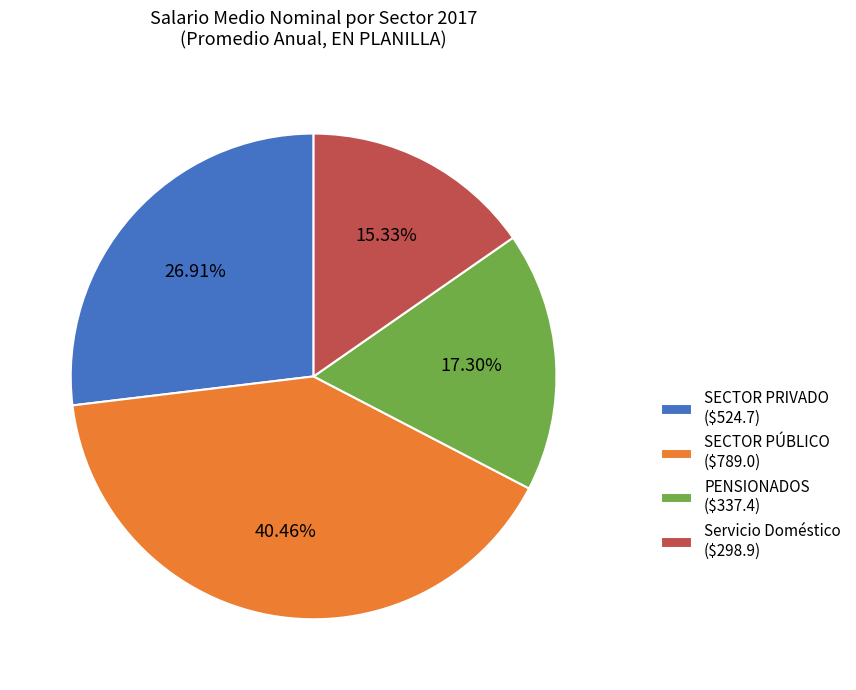

Does PENSIONADOS ($337.4) account for over 50% of the chart?

No